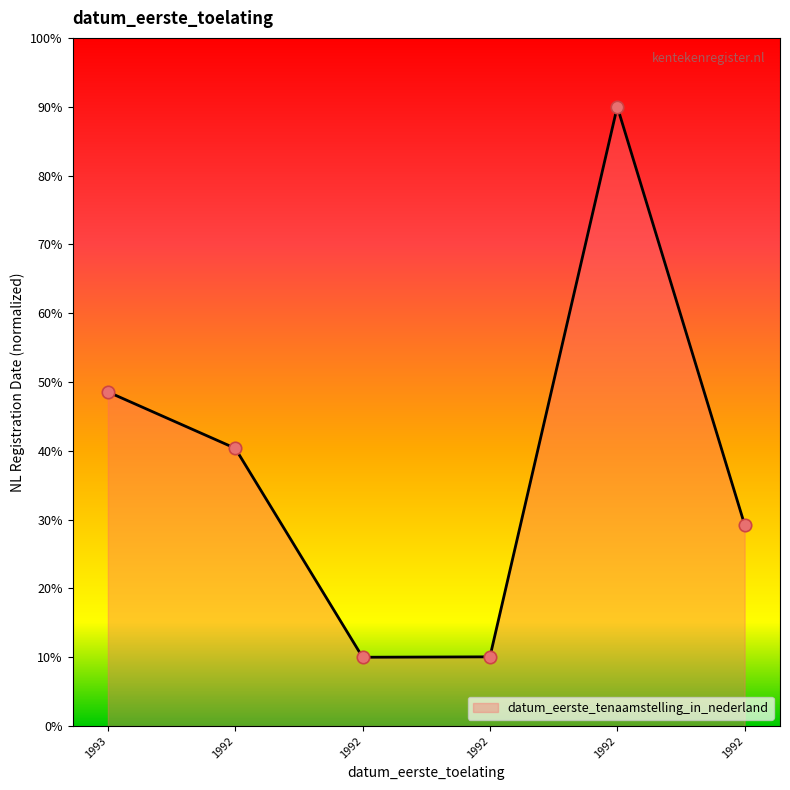

What is the maximum value for datum_eerste_tenaamstelling_in_nederland?

89.7